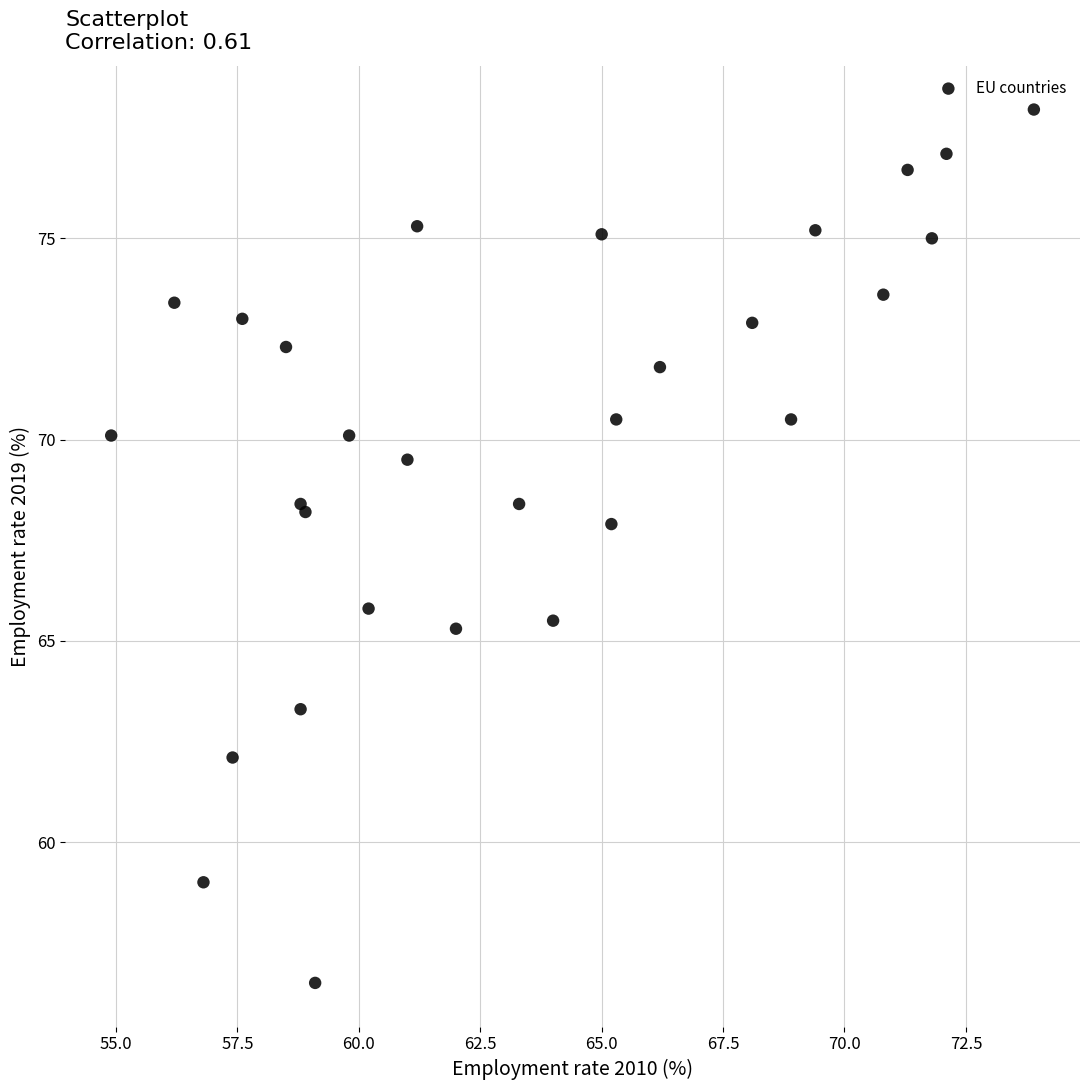

What Y value in the scatter plot is closest to 67?

67.9